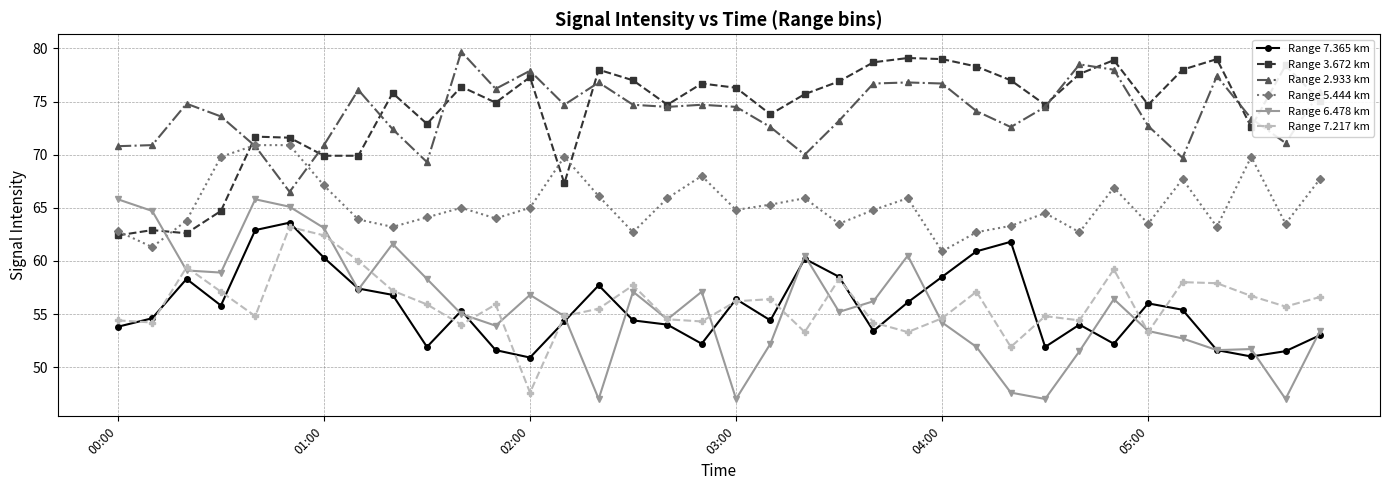

What is the smallest value displayed?

47.0